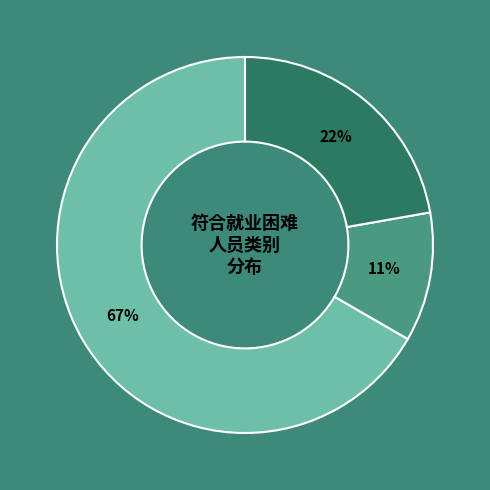

Count the number of slices in the pie.

3